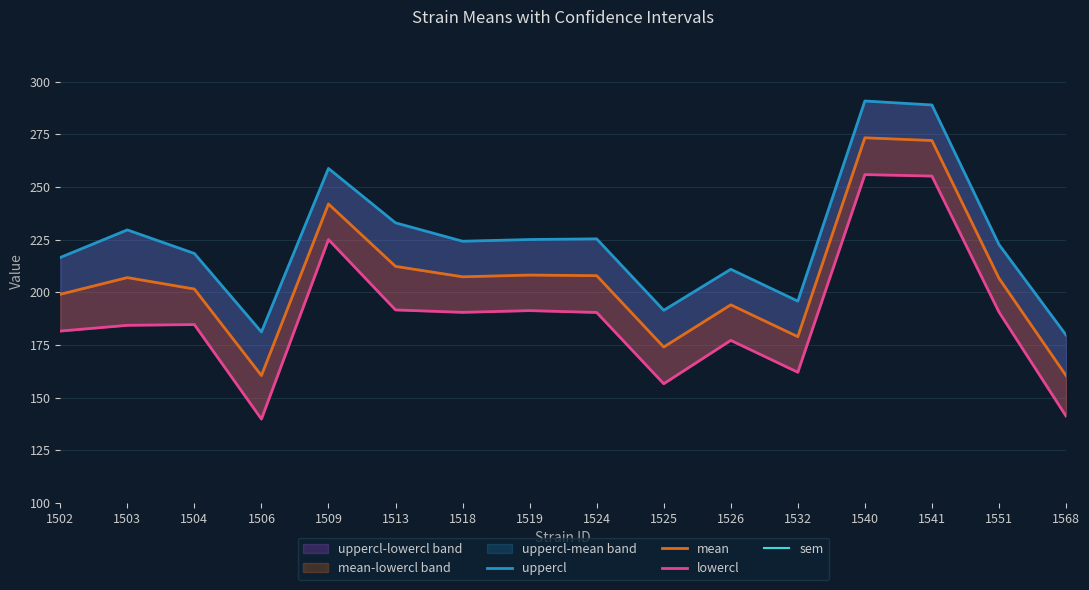

How many lines are shown in the chart?

4